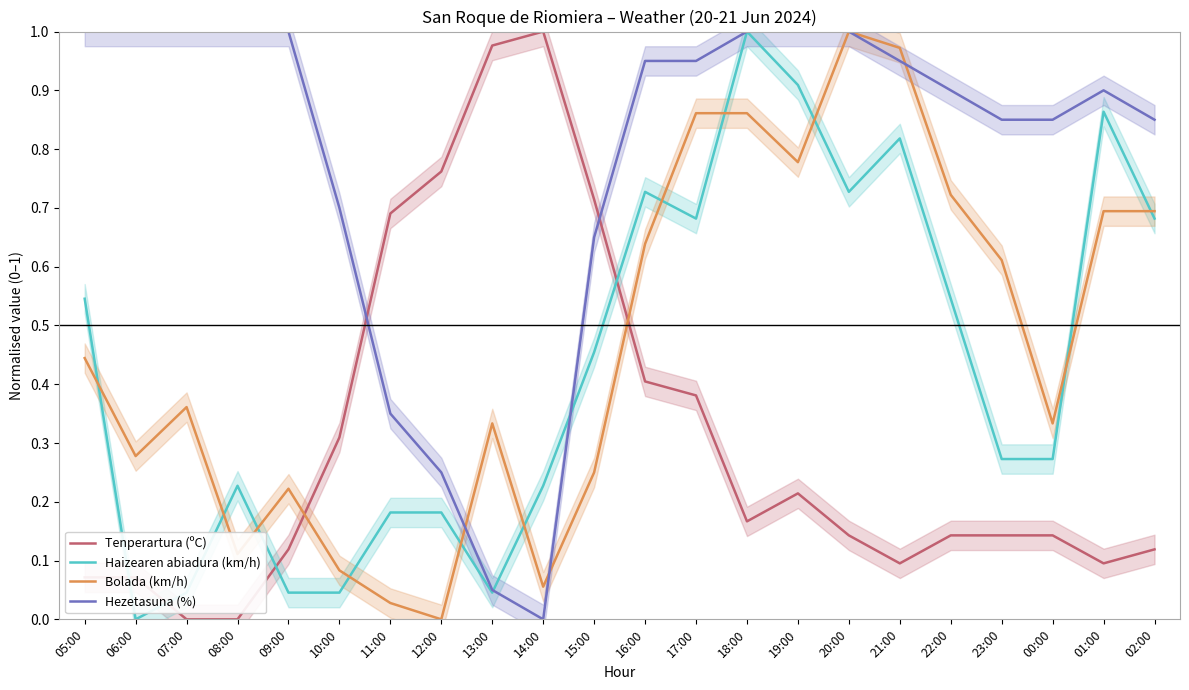

Where do Bolada (km/h) and Haizearen abiadura (km/h) first cross each other?

05:00 and 06:00